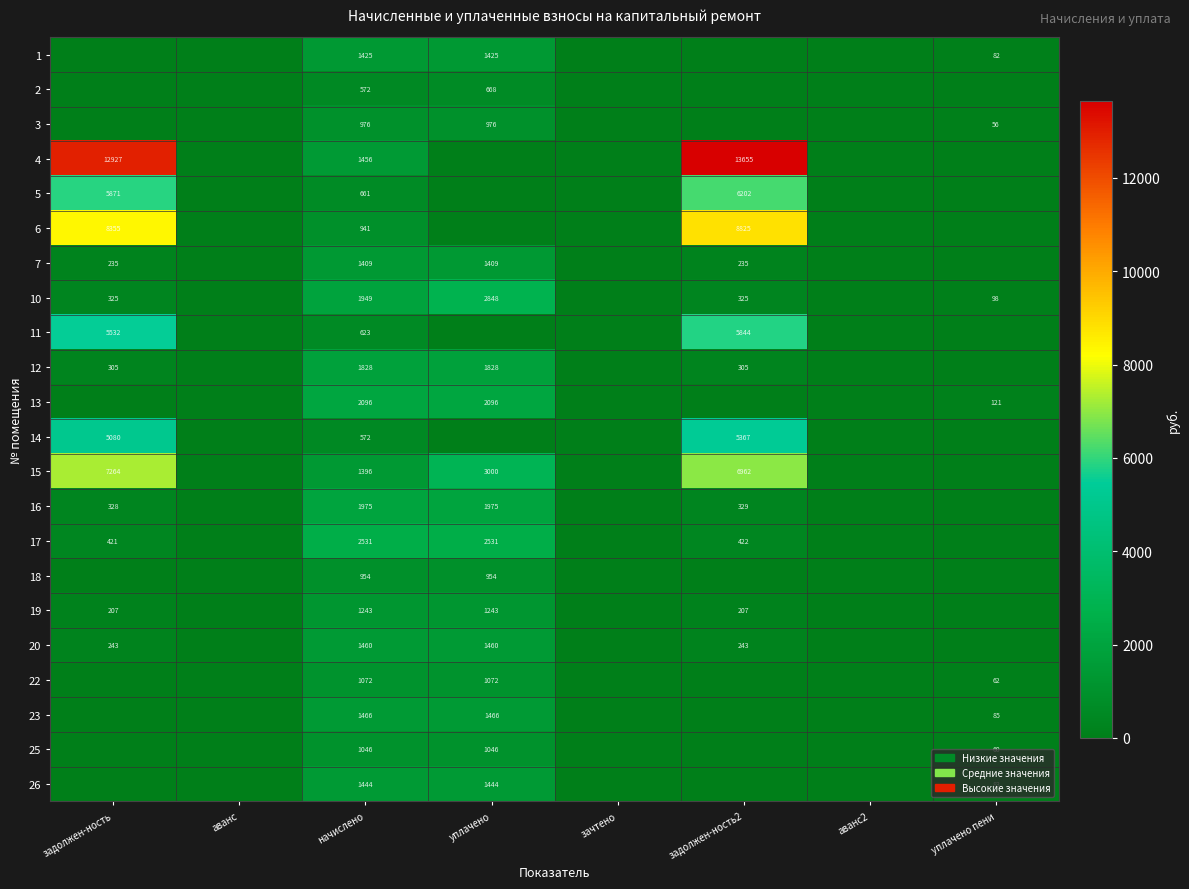

The value of 12 at начислено is 2906. True or false?

False